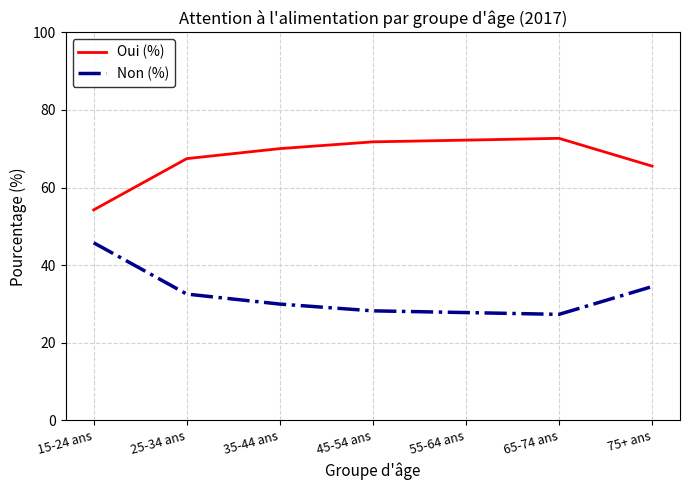

At which label does Oui (%) reach its minimum?

15-24 ans